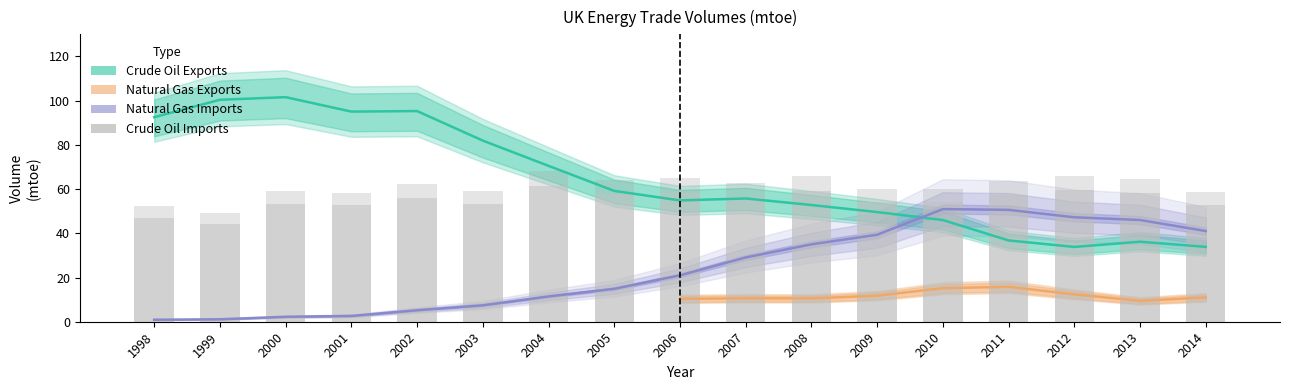

Which has a higher value, 2006 or 2005?

2005